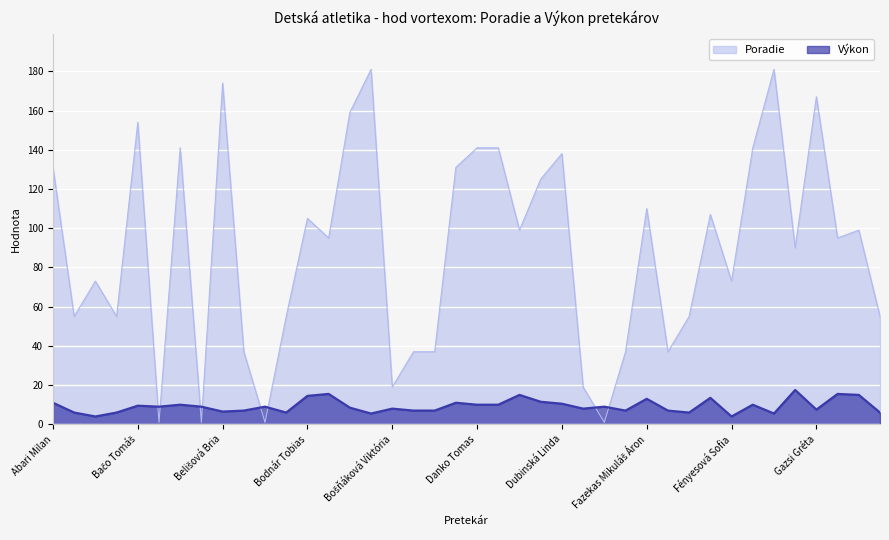

Reading left to right, extract all data points from this chart.

Poradie: Abari Milan=131.0	Abonyi Teo=55.0	Arkaiová Nela=73.0	Arkaiová Tamara=55.0	Bačo Tomáš=154.0	Bakšiová Natália=1.0	Balázs Gabriel=141.0	Baščúrová Fernanda=1.0	Belišová Bria=174.0	Benke Sebastian=37.0	Bérešová Stefany=1.0	Bimbová Emma=55.0	Bodnár Tobias=105.0	Body Oto=95.0	Bokšaiová Martina=159.0	Borovská Ema Mária=181.0	Bošňáková Viktória=19.0	Brunácky Marek=37.0	Cestický Patrik=37.0	Danko Nikolas=131.0	Danko Tomas=141.0	Demková Alexandra=141.0	Drábik Oliver=99.0	Drága Dorina=125.0	Dubinská Linda=138.0	Dunová Adrian=19.0	Džuga Damián=1.0	Farkašová Veronika=37.0	Fazekas Mikuláš Áron=110.0	Fazekas Zalán=37.0	Fazekasová Tamara=55.0	Fedor Tobias=107.0	Fényesová Sofia=73.0	Filkorn Aaron=141.0	Funtyová Valentína=181.0	Gábor Dominik=90.0	Gazsi Gréta=167.0	Gedeon Jonas=95.0	Gergely Abigél=99.0	Gergely Jázmin=55.0
Výkon: Abari Milan=11.0	Abonyi Teo=6.0	Arkaiová Nela=4.0	Arkaiová Tamara=6.0	Bačo Tomáš=9.5	Bakšiová Natália=9.0	Balázs Gabriel=10.0	Baščúrová Fernanda=9.0	Belišová Bria=6.5	Benke Sebastian=7.0	Bérešová Stefany=9.0	Bimbová Emma=6.0	Bodnár Tobias=14.5	Body Oto=15.5	Bokšaiová Martina=8.5	Borovská Ema Mária=5.5	Bošňáková Viktória=8.0	Brunácky Marek=7.0	Cestický Patrik=7.0	Danko Nikolas=11.0	Danko Tomas=10.0	Demková Alexandra=10.0	Drábik Oliver=15.0	Drága Dorina=11.5	Dubinská Linda=10.5	Dunová Adrian=8.0	Džuga Damián=9.0	Farkašová Veronika=7.0	Fazekas Mikuláš Áron=13.0	Fazekas Zalán=7.0	Fazekasová Tamara=6.0	Fedor Tobias=13.5	Fényesová Sofia=4.0	Filkorn Aaron=10.0	Funtyová Valentína=5.5	Gábor Dominik=17.5	Gazsi Gréta=7.5	Gedeon Jonas=15.5	Gergely Abigél=15.0	Gergely Jázmin=6.0